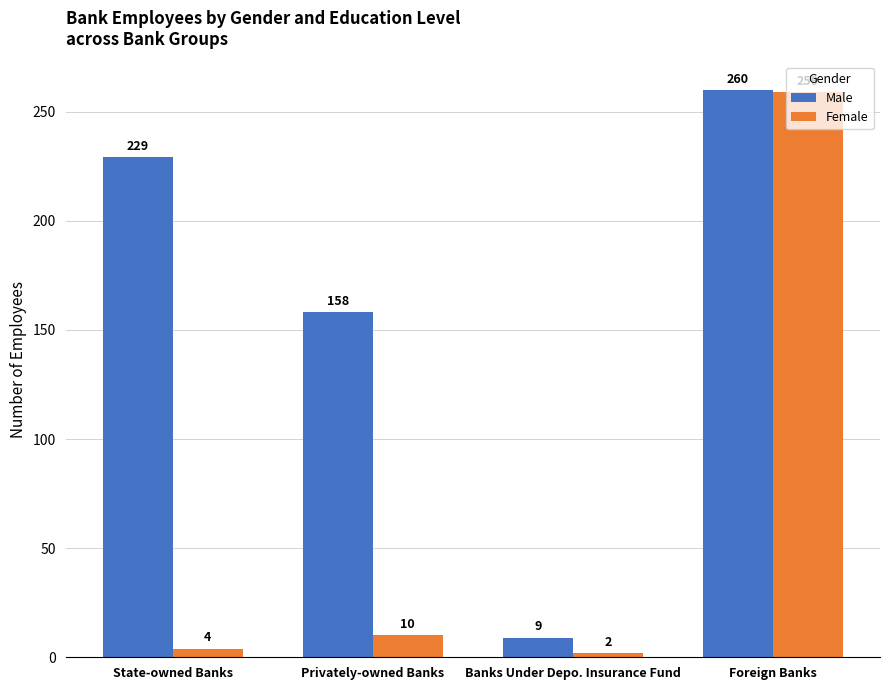

What is the total value across all series at State-owned Banks?

233